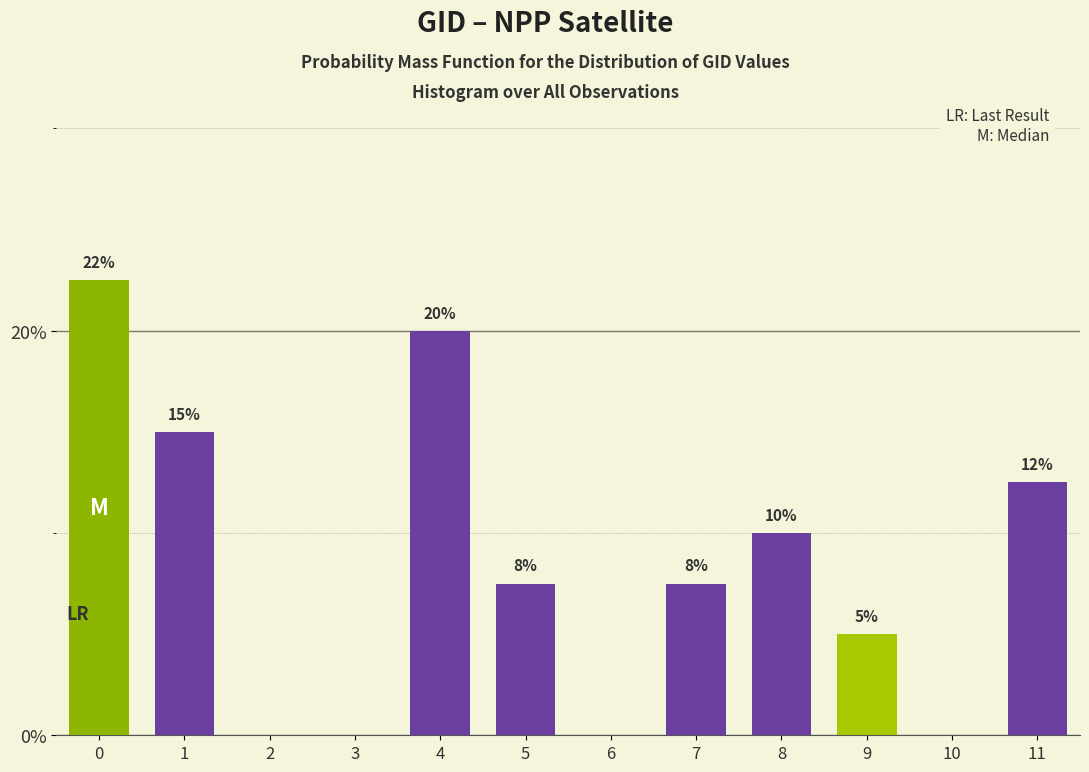

Between 11 and 5, which is larger?

11